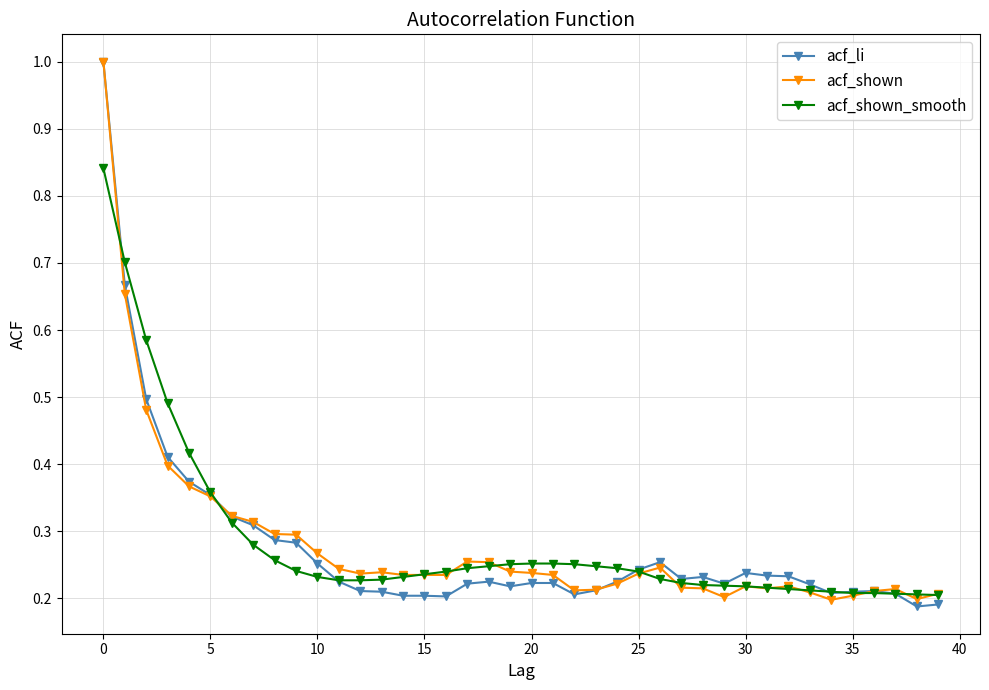

At how many categories does at least one series exceed 0?

40